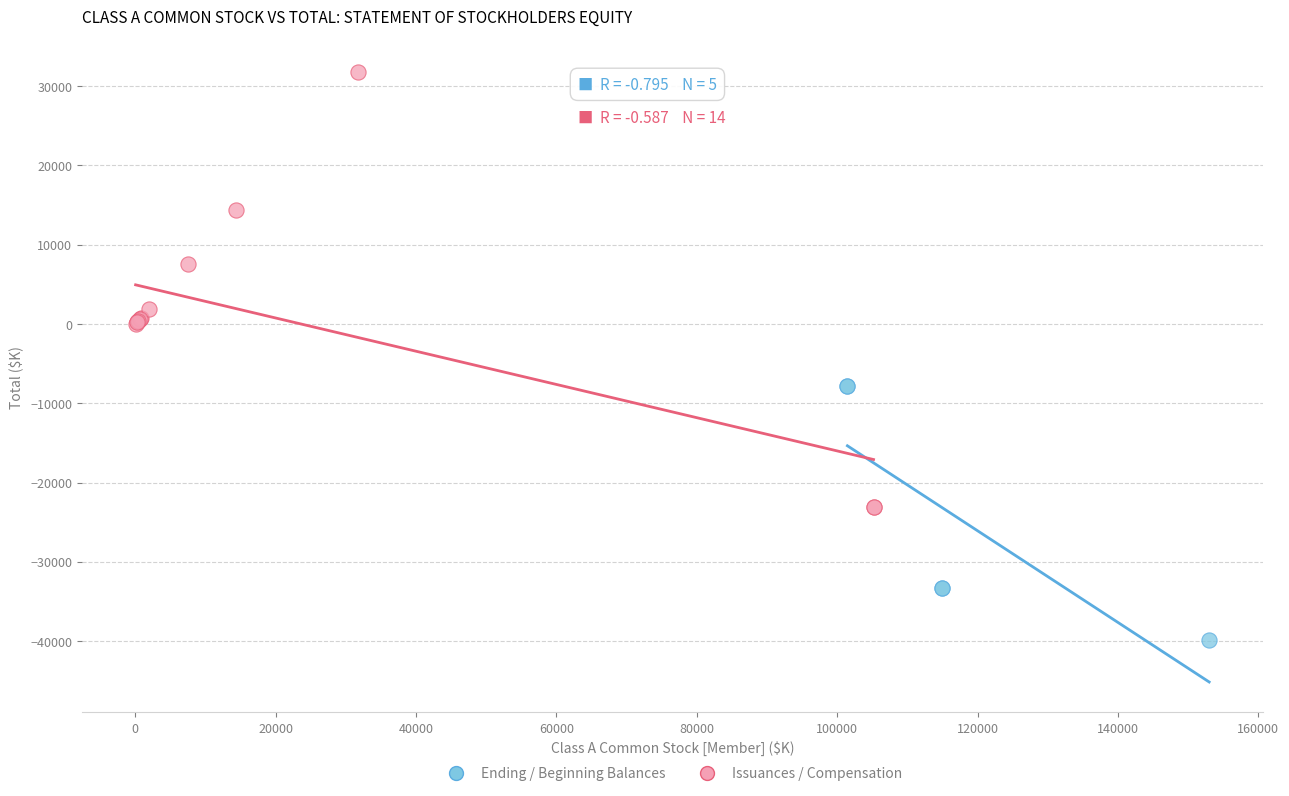

Which series has the widest spread of Y values?

Issuances / Compensation